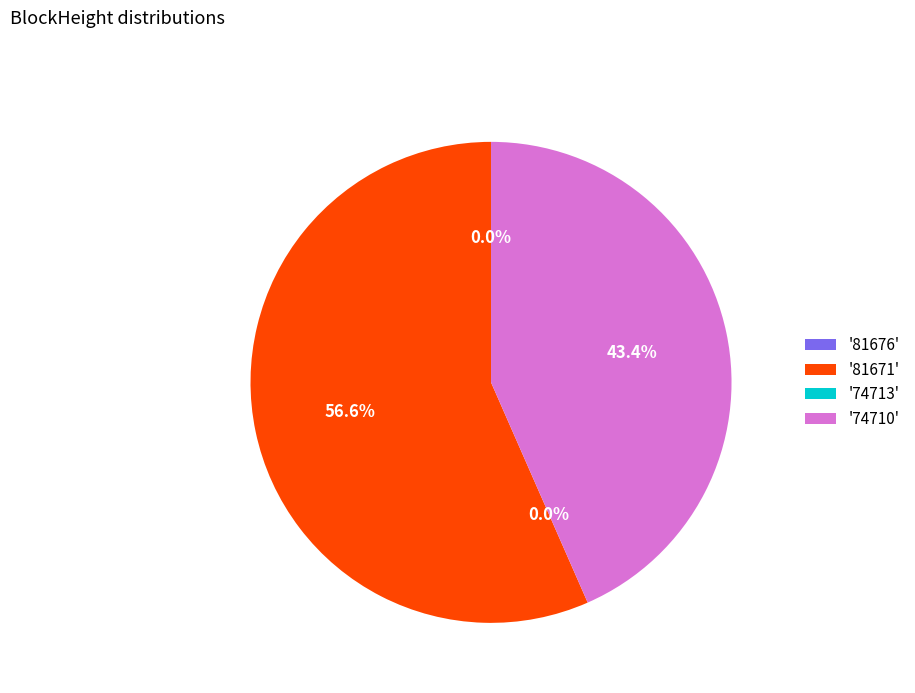

Which slice is the largest?

81671